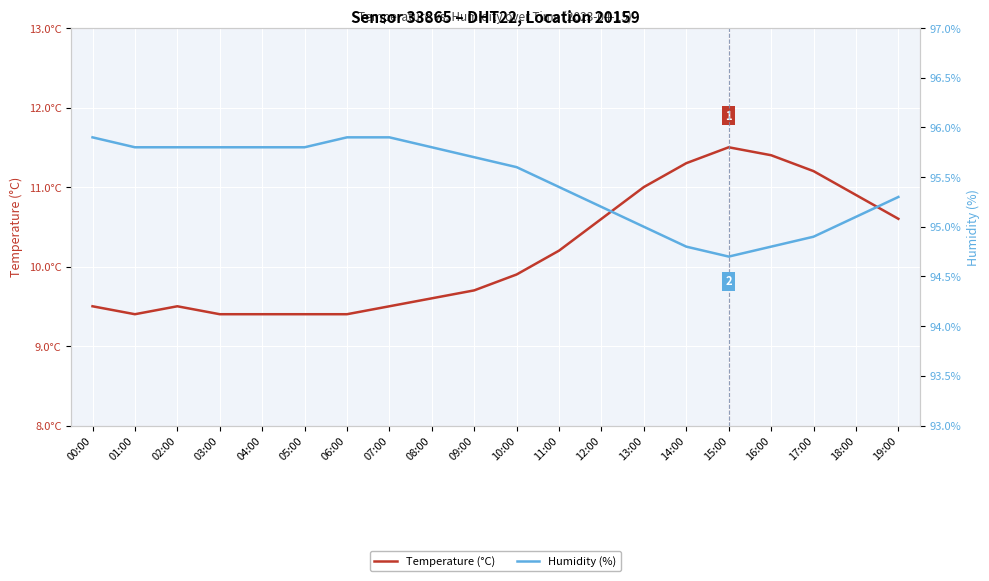

Rank the series by their maximum value, from lowest to highest.

Temperature (°C), Humidity (%)